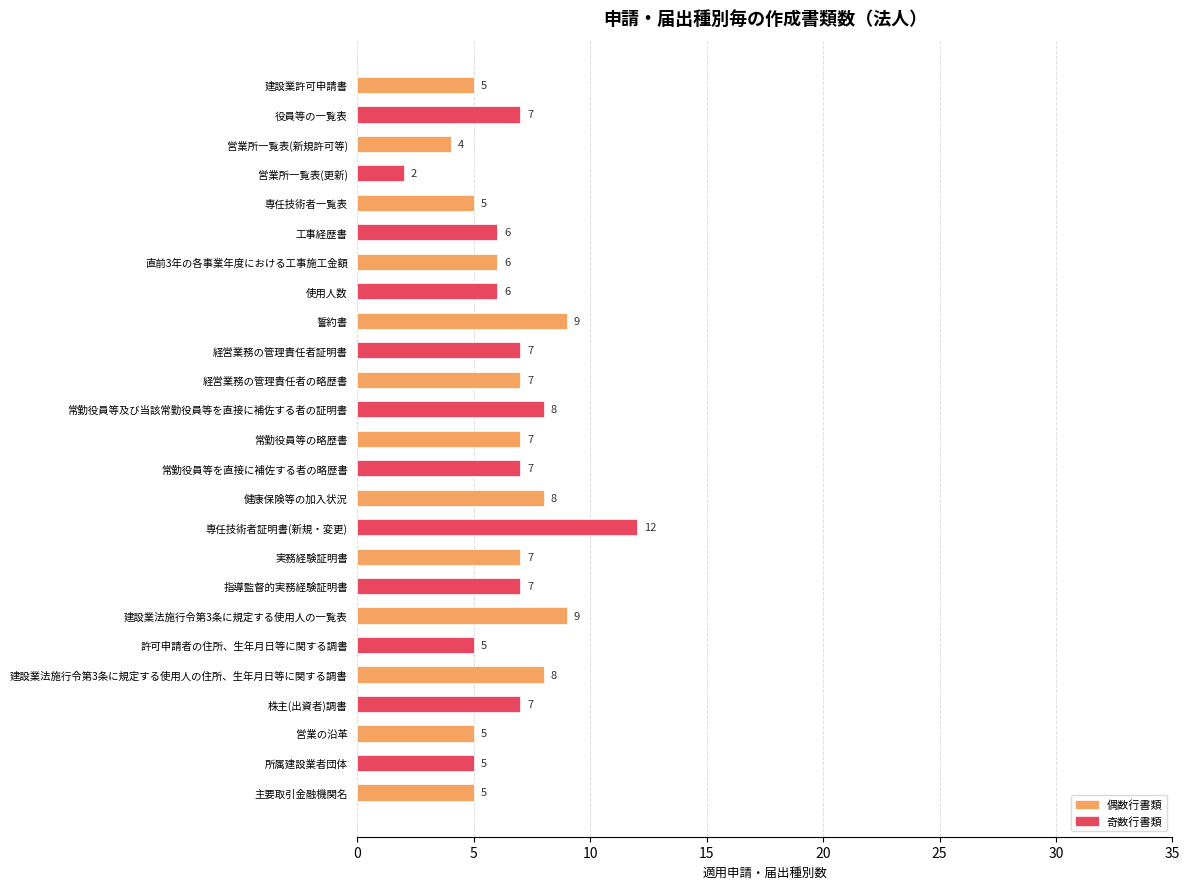

Is it true that the value at 直前3年の各事業年度における工事施工金額 is 6?

True